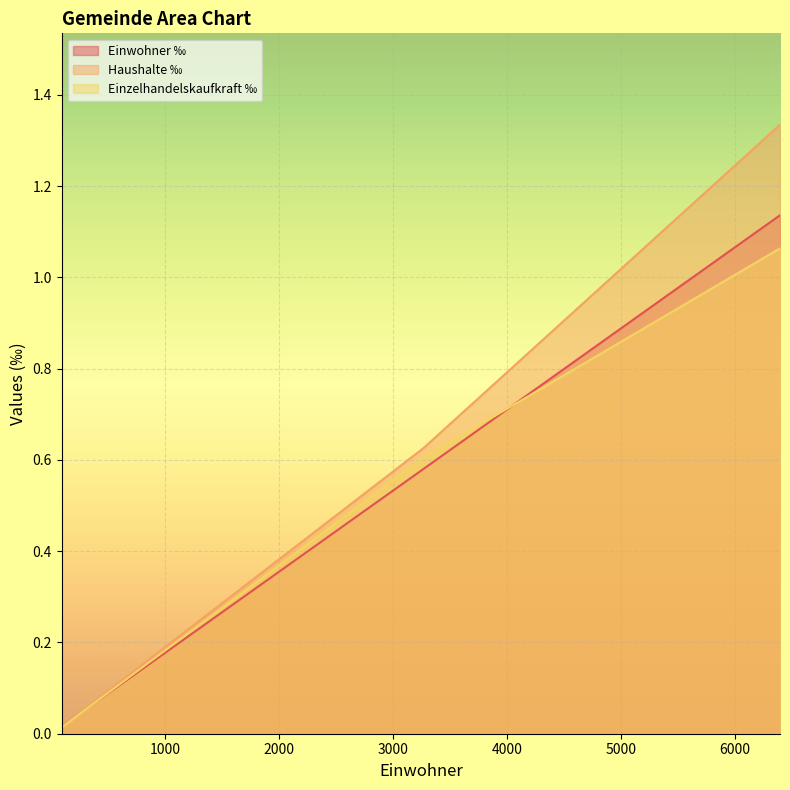

What is the greatest value displayed?

1.3